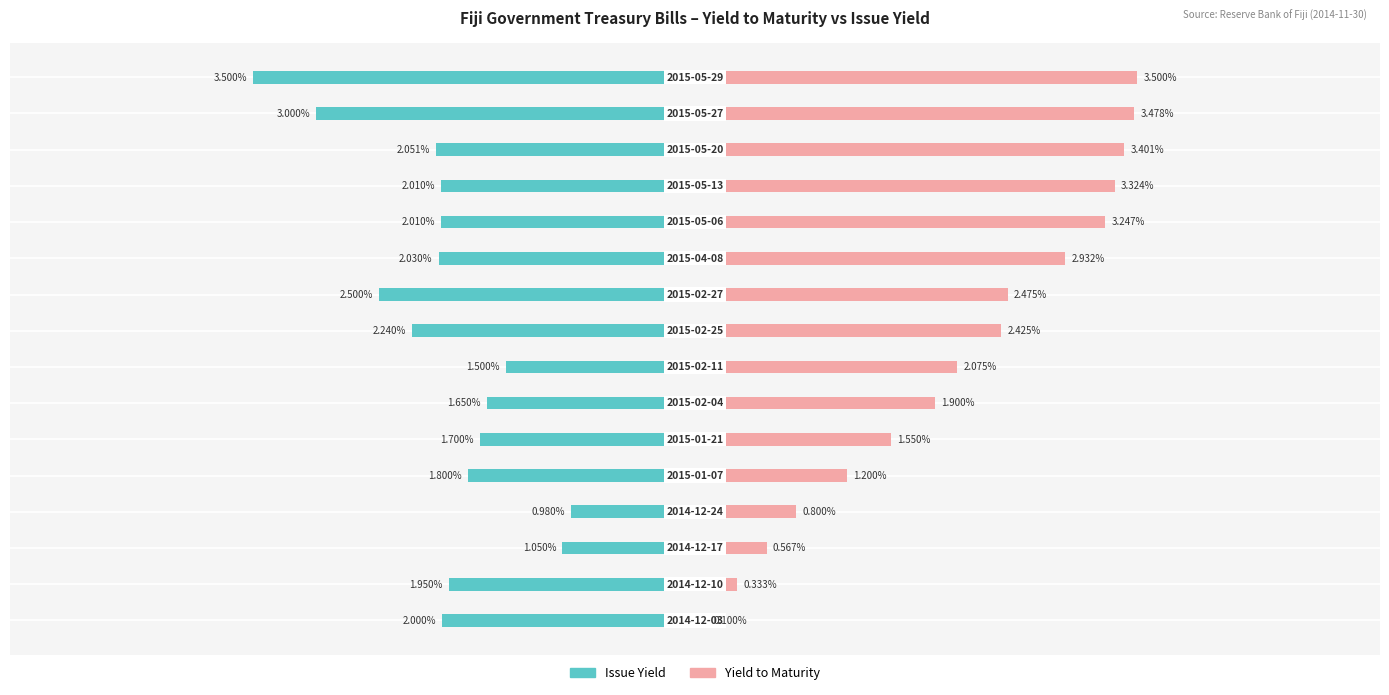

How many bars are there in total?

32